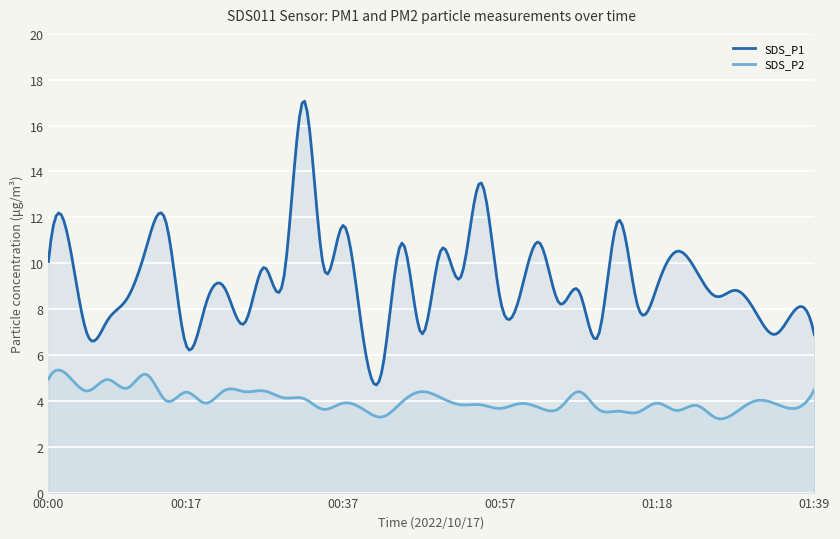

What is the sum of the SDS_P1 values at 00:59 and 01:34?

15.5